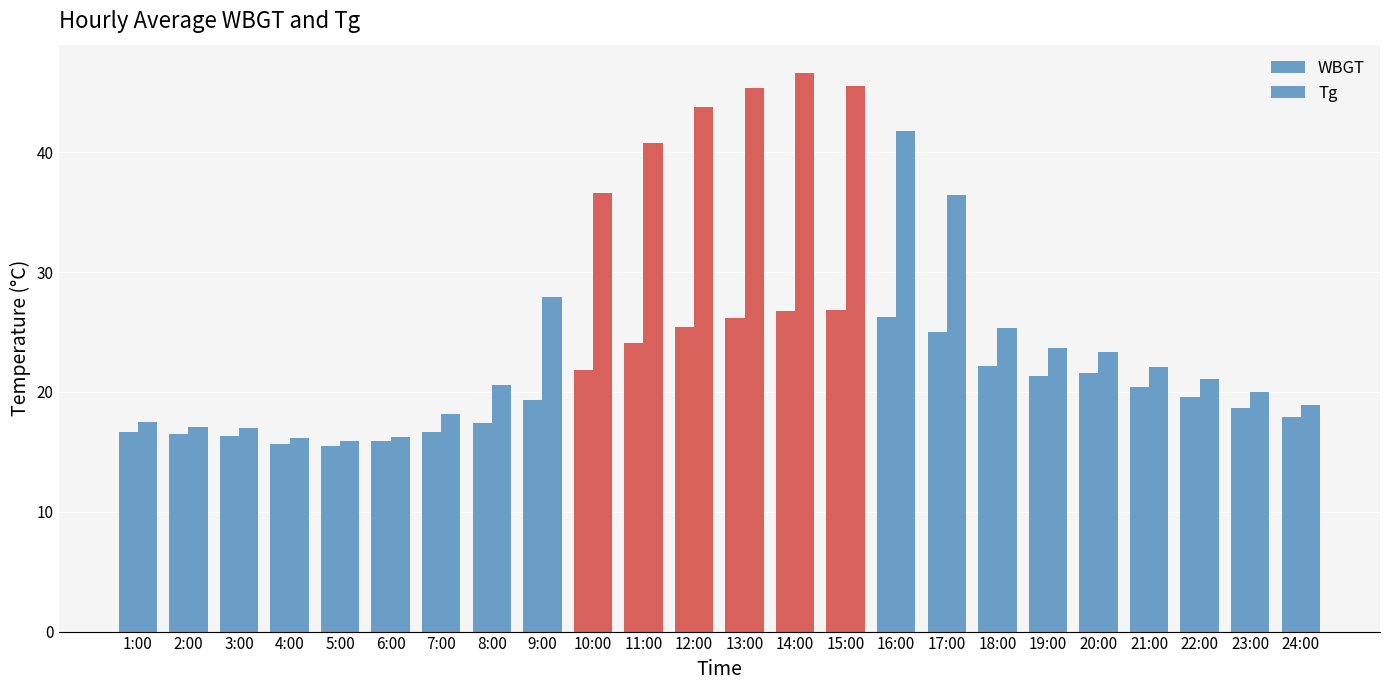

Does the chart contain stacked bars?

No